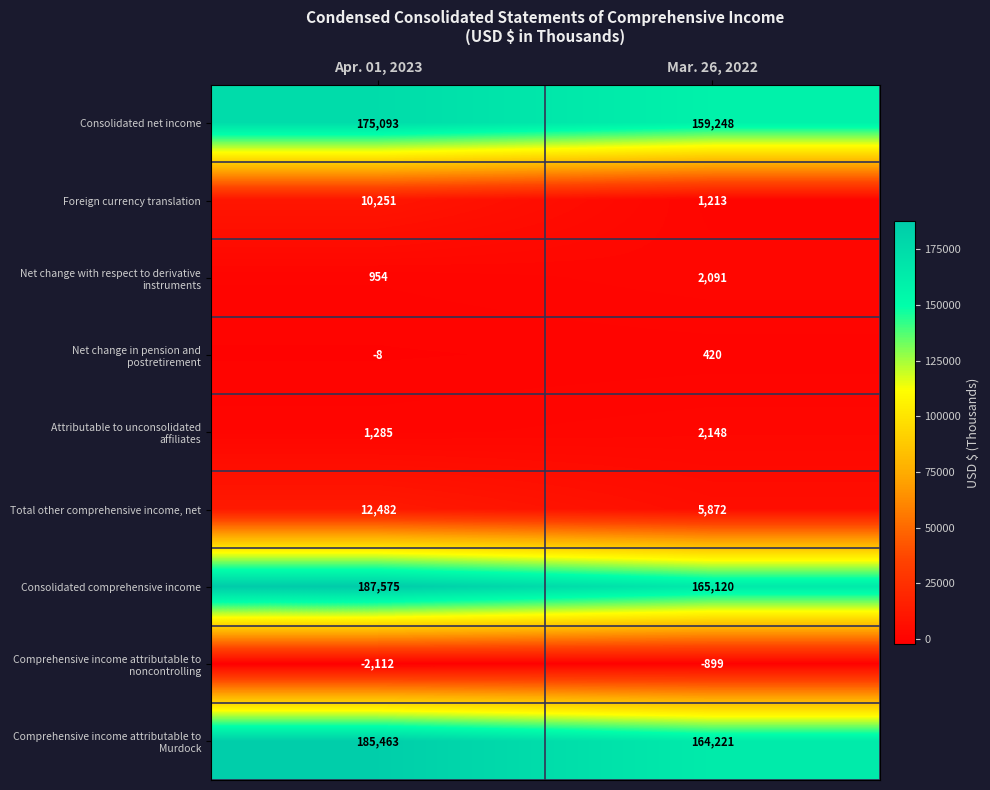

Which category has the highest value across all series?

Apr. 01, 2023